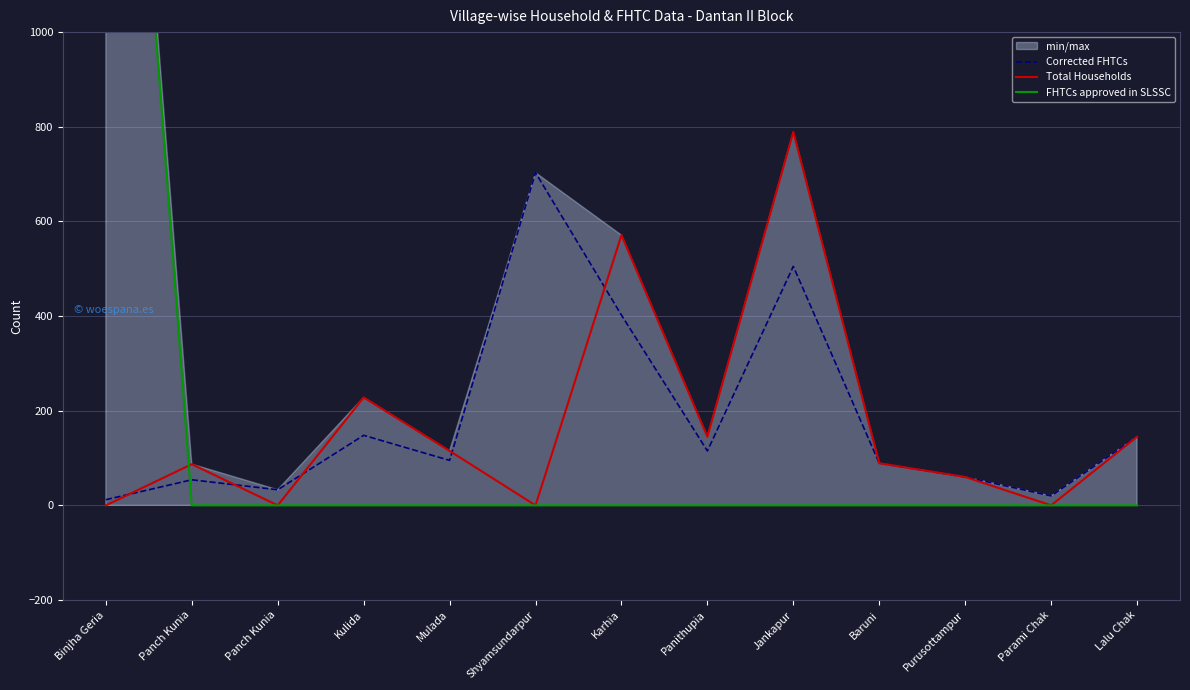

Reading right to left, extract all data points from this chart.

Corrected FHTCs: 145	20	60	89	505	115	402	703	95	148	33	54	12
Total Households: 145	0	60	89	789	145	571	0	115	228	0	87	0
FHTCs approved in SLSSC: 0	0	0	0	0	0	0	0	0	0	0	0	2381